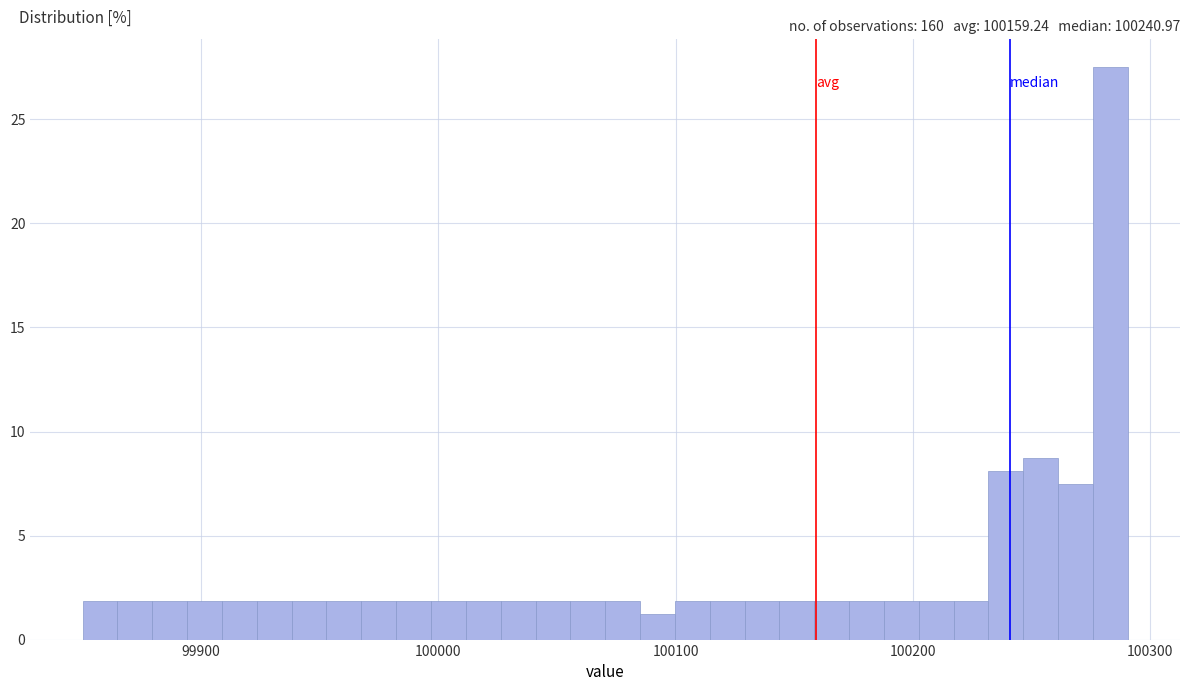

Read against the x-axis, roughly where is the centre of the tallest bar?

100280